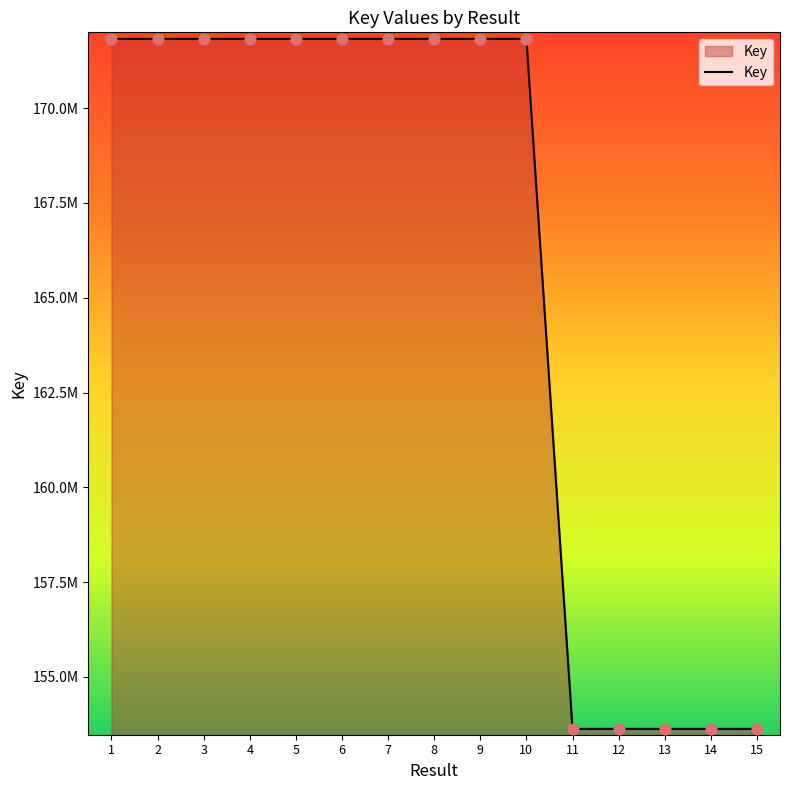

What is the ratio of the value at 6 to the value at 13?

1.1